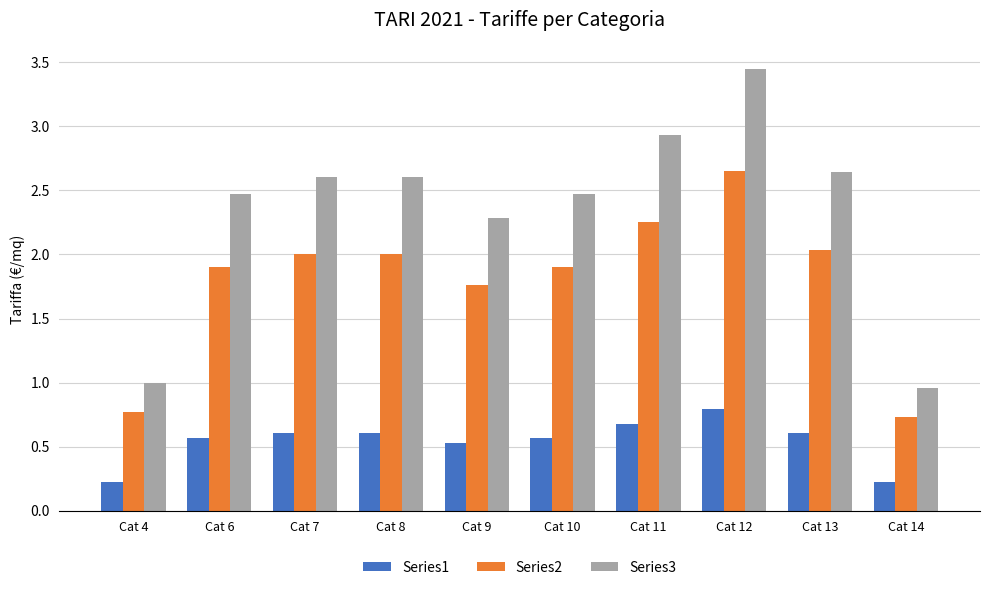

Which category has the highest value in the Series1 series?

Cat 12